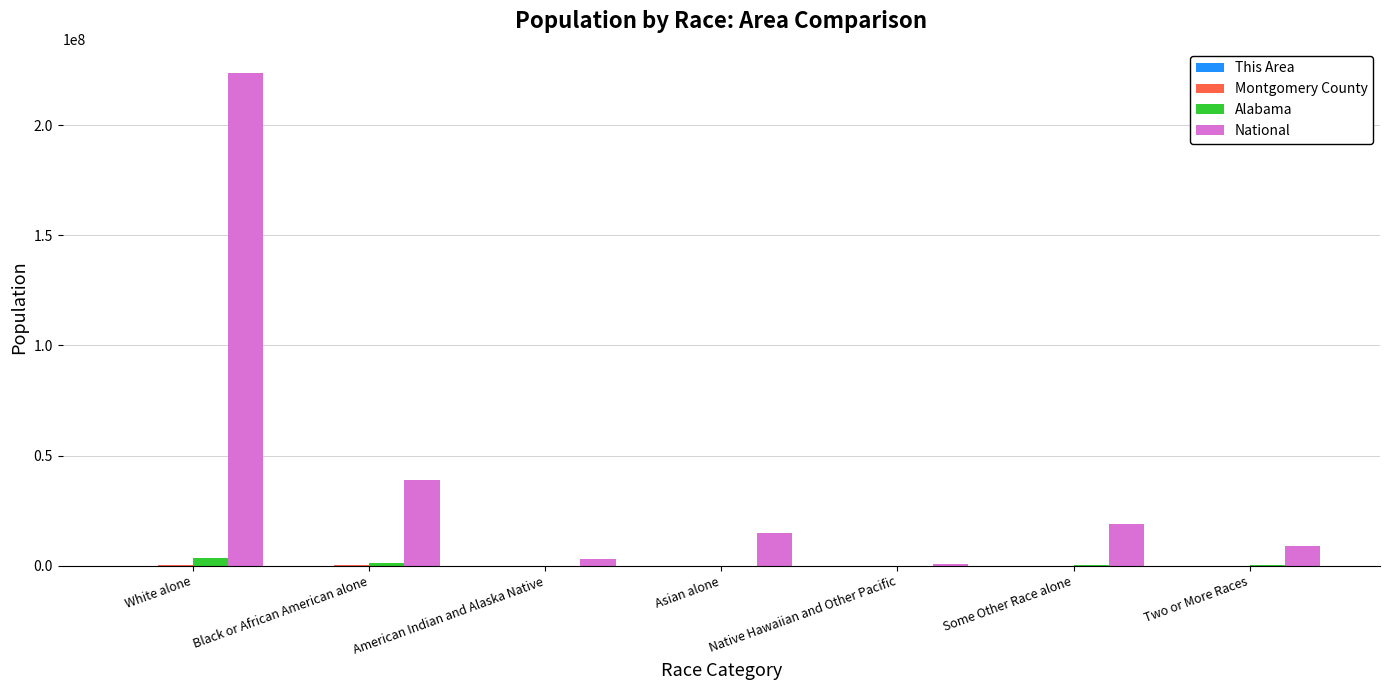

Is it true that National equals 38929319 at Black or African American alone?

True